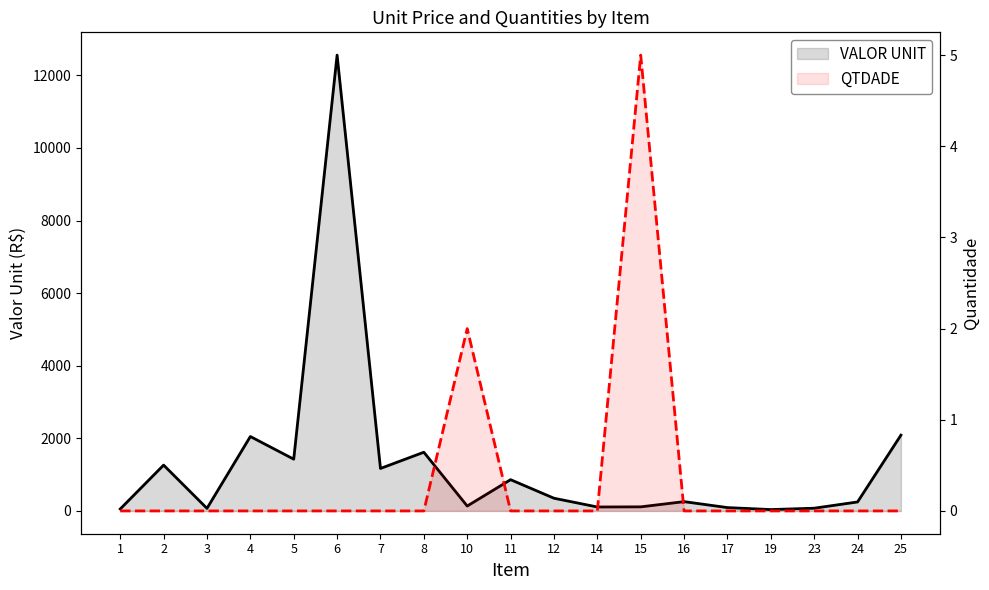

True or false: QTDADE and VALOR UNIT intersect in this chart.

False